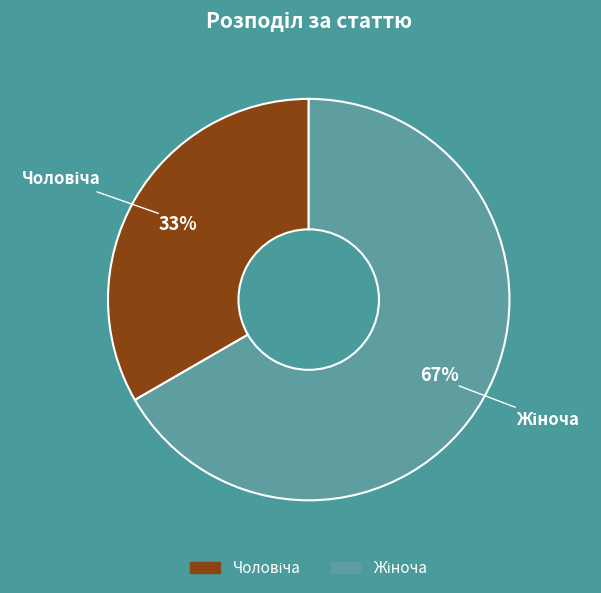

To the nearest percent, what is the average slice percentage?

50%